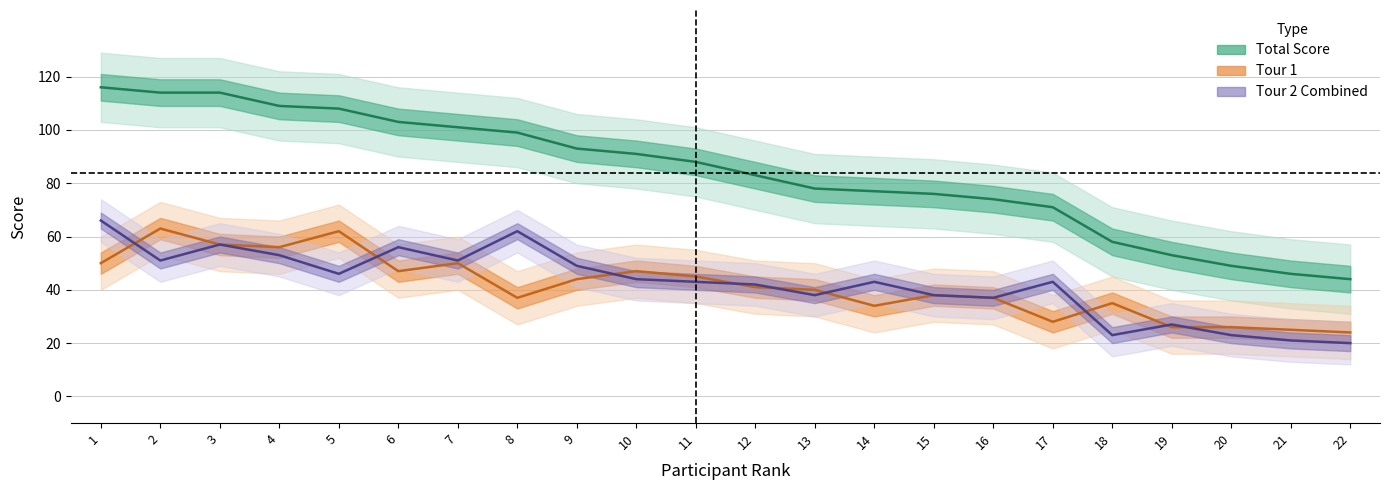

At which label does Total Score first exceed 88?

1